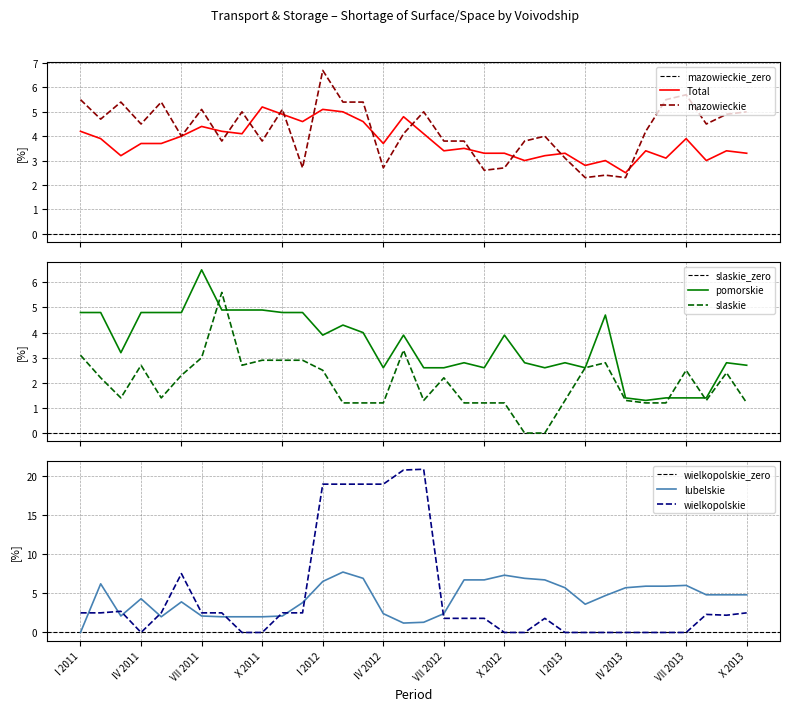

At which label does mazowieckie first exceed 4?

I 2011